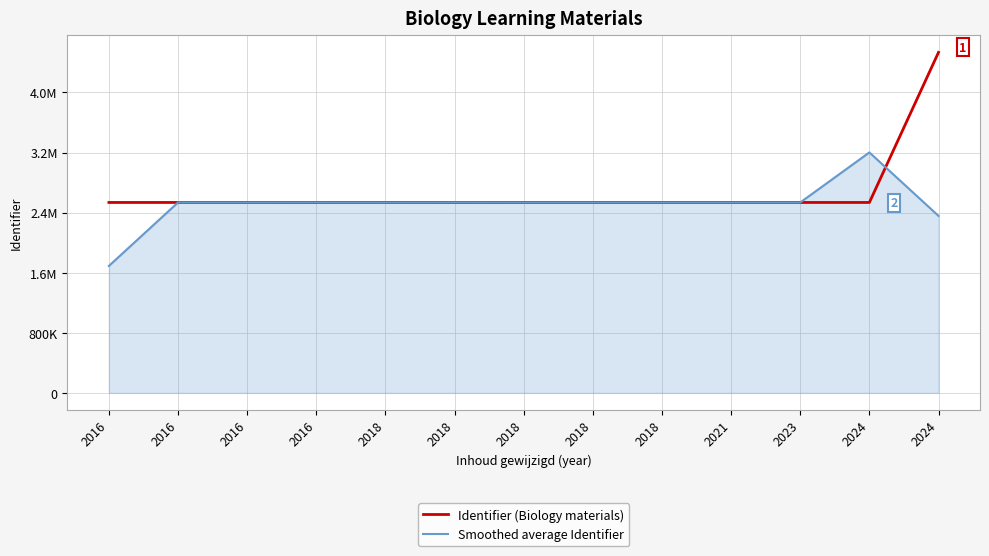

Reading left to right, transcribe all the data shown in this chart.

Identifier (Biology materials): 2016=2535702.0	2016=2535706.0	2016=2535710.0	2016=2535719.0	2018=2536367.0	2018=2535720.0	2018=2535718.0	2018=2535707.0	2018=2535715.0	2021=2535704.0	2023=2535705.0	2024=2535699.0	2024=4534513.0
Smoothed average Identifier: 2016=1690469.3	2016=2535706.0	2016=2535711.7	2016=2535932.0	2018=2535935.3	2018=2535935.0	2018=2535715.0	2018=2535713.3	2018=2535708.7	2021=2535708.0	2023=2535702.7	2024=3201972.3	2024=2356737.3